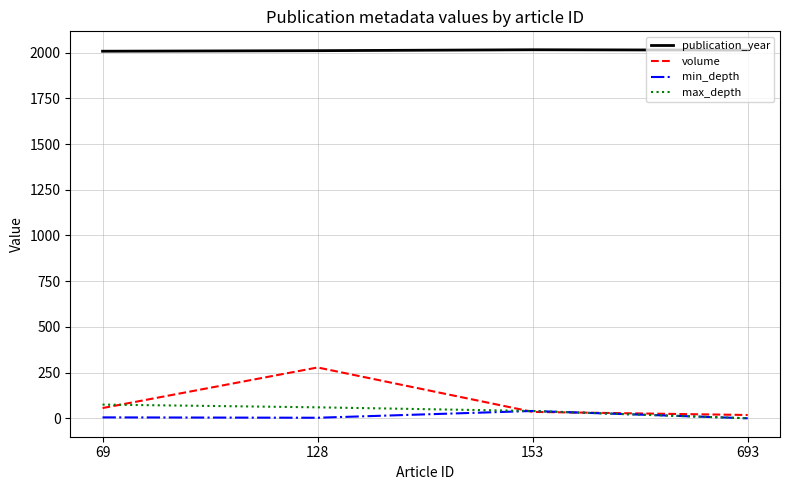

True or false: max_depth and volume intersect in this chart.

True